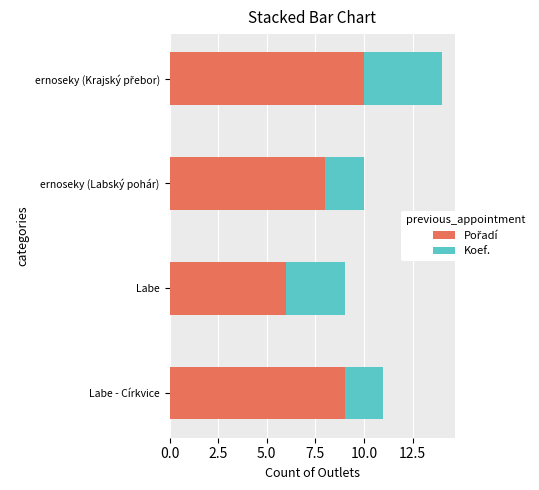

What is the total value across all series at ernoseky (Labský pohár)?

10